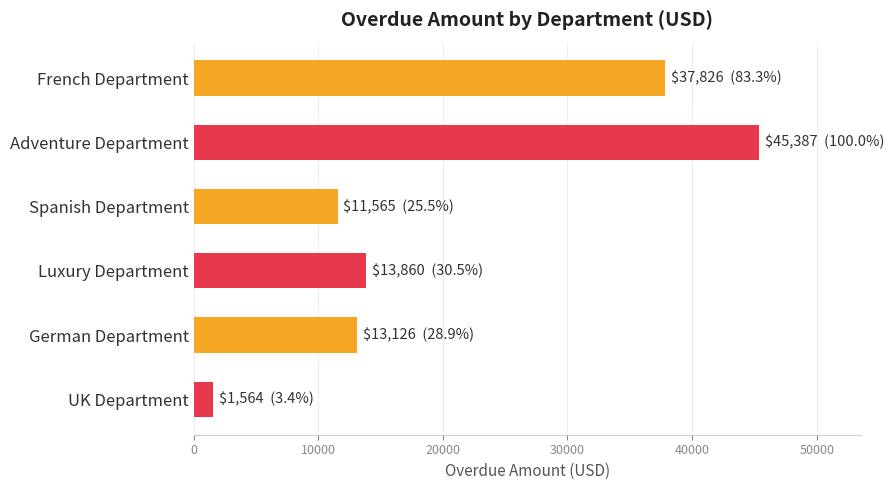

What is the label of the 1st bar from the bottom?

UK Department